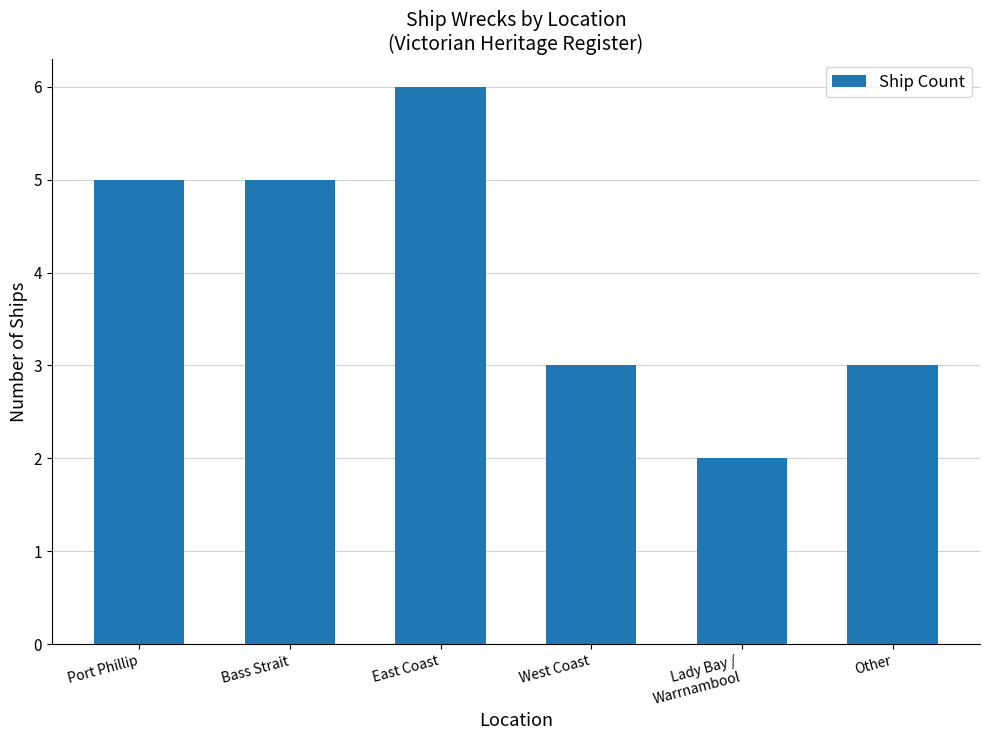

Reading left to right, list all the values displayed in this chart.

Port Phillip=5	Bass Strait=5	East Coast=6	West Coast=3	Lady Bay /
Warrnambool=2	Other=3